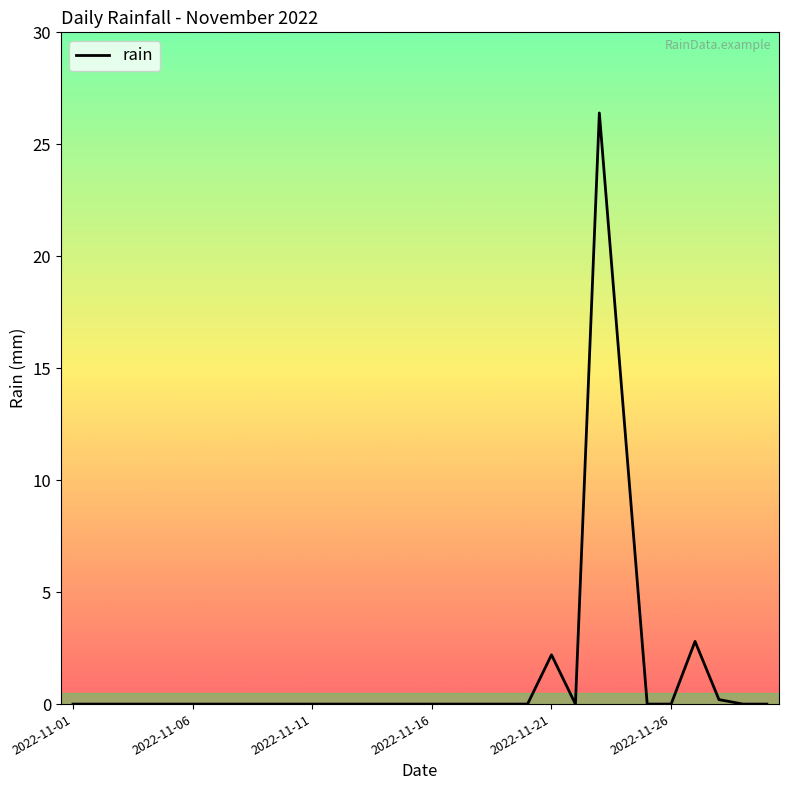

What is the maximum value shown in the chart?

26.4